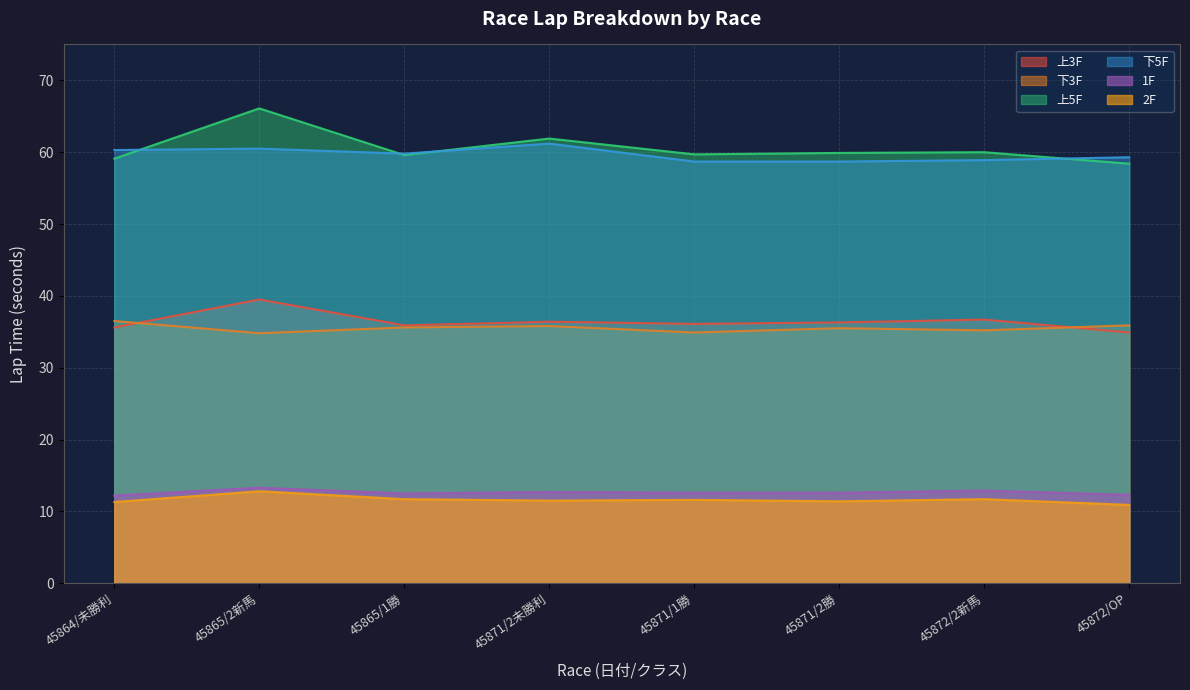

Reading right to left, list all the values displayed in this chart.

上3F: 45872/OP=34.9	45872/2新馬=36.7	45871/2勝=36.3	45871/1勝=36.1	45871/2未勝利=36.4	45865/1勝=35.9	45865/2新馬=39.5	45864/未勝利=35.6
下3F: 45872/OP=35.9	45872/2新馬=35.2	45871/2勝=35.5	45871/1勝=34.9	45871/2未勝利=35.8	45865/1勝=35.6	45865/2新馬=34.8	45864/未勝利=36.5
上5F: 45872/OP=58.4	45872/2新馬=60.0	45871/2勝=59.9	45871/1勝=59.7	45871/2未勝利=61.9	45865/1勝=59.6	45865/2新馬=66.1	45864/未勝利=59.1
下5F: 45872/OP=59.3	45872/2新馬=58.9	45871/2勝=58.7	45871/1勝=58.7	45871/2未勝利=61.2	45865/1勝=59.8	45865/2新馬=60.5	45864/未勝利=60.3
1F: 45872/OP=12.3	45872/2新馬=12.9	45871/2勝=12.6	45871/1勝=12.6	45871/2未勝利=12.7	45865/1勝=12.5	45865/2新馬=13.3	45864/未勝利=12.2
2F: 45872/OP=10.9	45872/2新馬=11.7	45871/2勝=11.4	45871/1勝=11.6	45871/2未勝利=11.5	45865/1勝=11.7	45865/2新馬=12.8	45864/未勝利=11.3